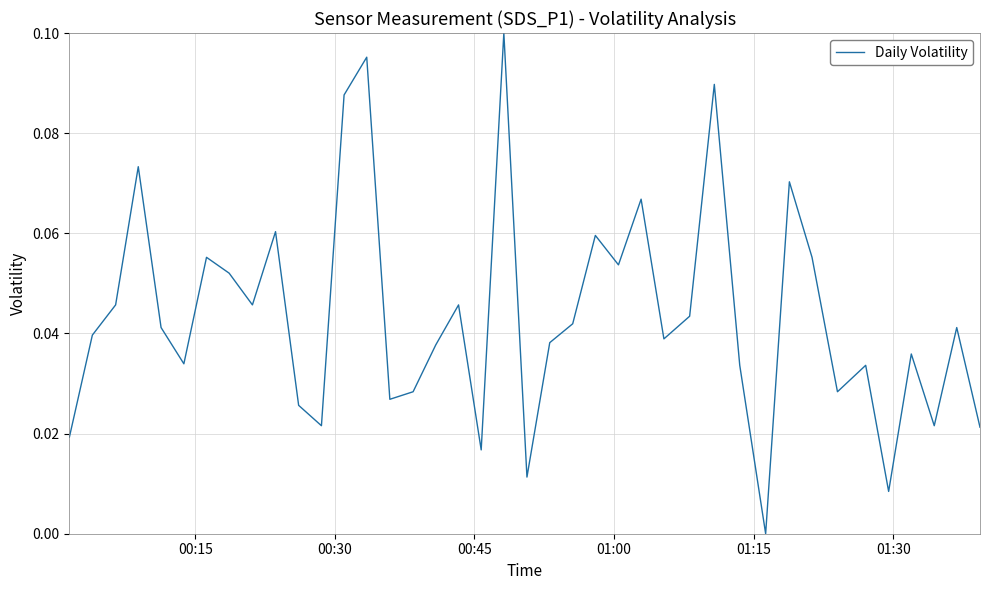

Does the chart have visible grid lines?

Yes